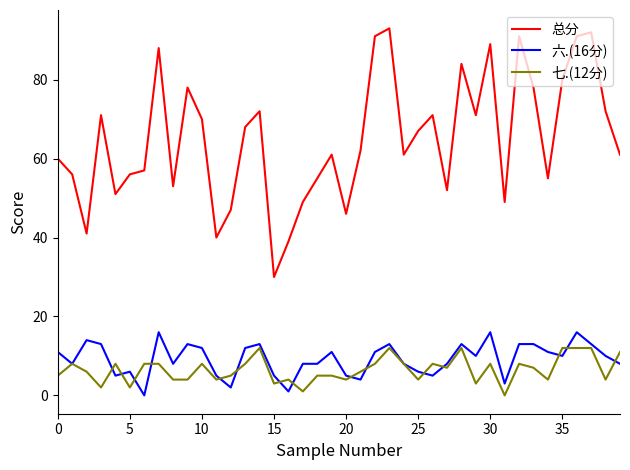

Which series has the widest spread of values?

总分